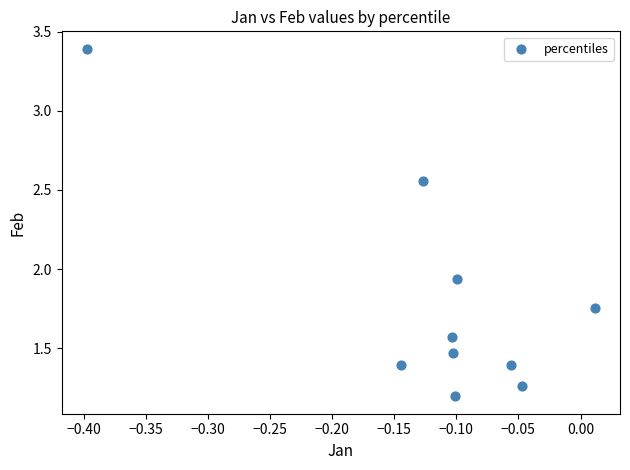

What is the range of X values (max minus min)?

0.4